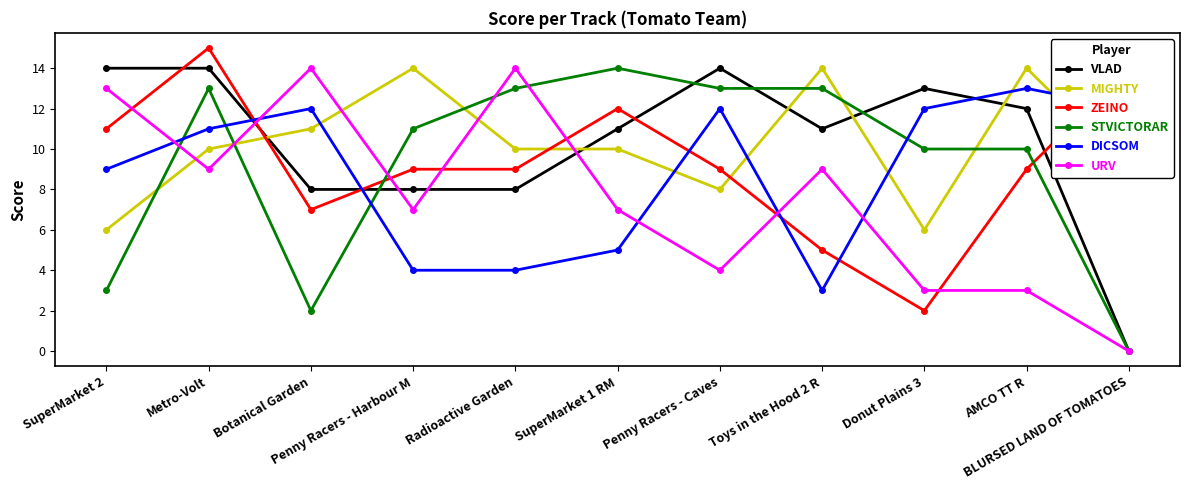

What are all the series names shown in the legend?

VLAD, MIGHTY, ZEINO, STVICTORAR, DICSOM, URV